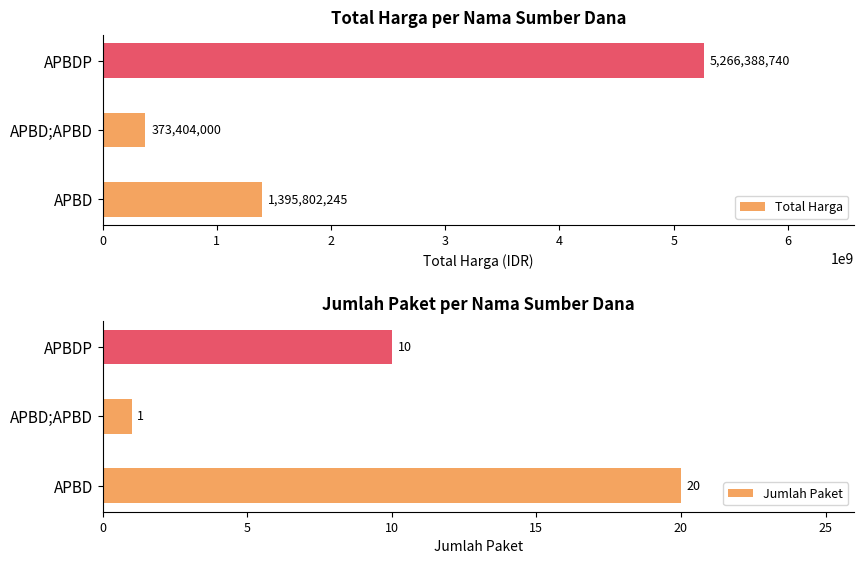

How many series are shown in this chart?

2